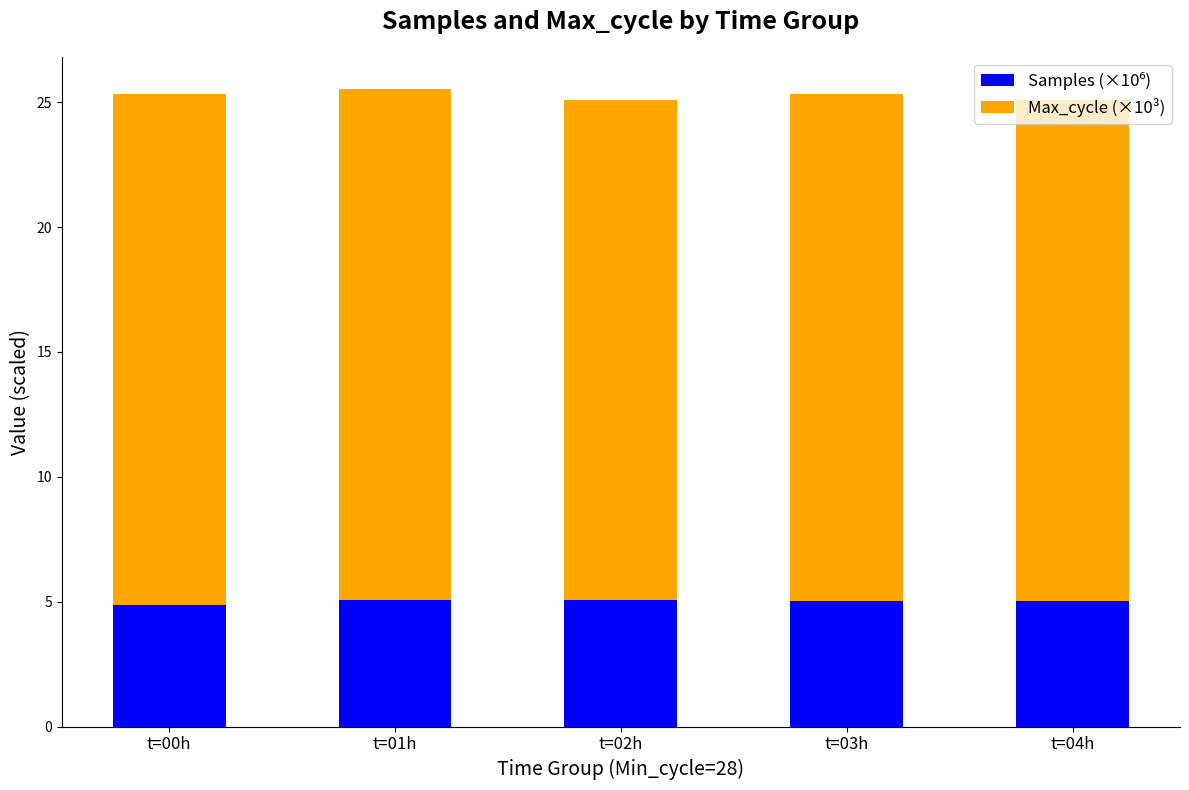

List the labels in order of Max_cycle (×10³) value, smallest first.

t=02h, t=04h, t=03h, t=00h, t=01h